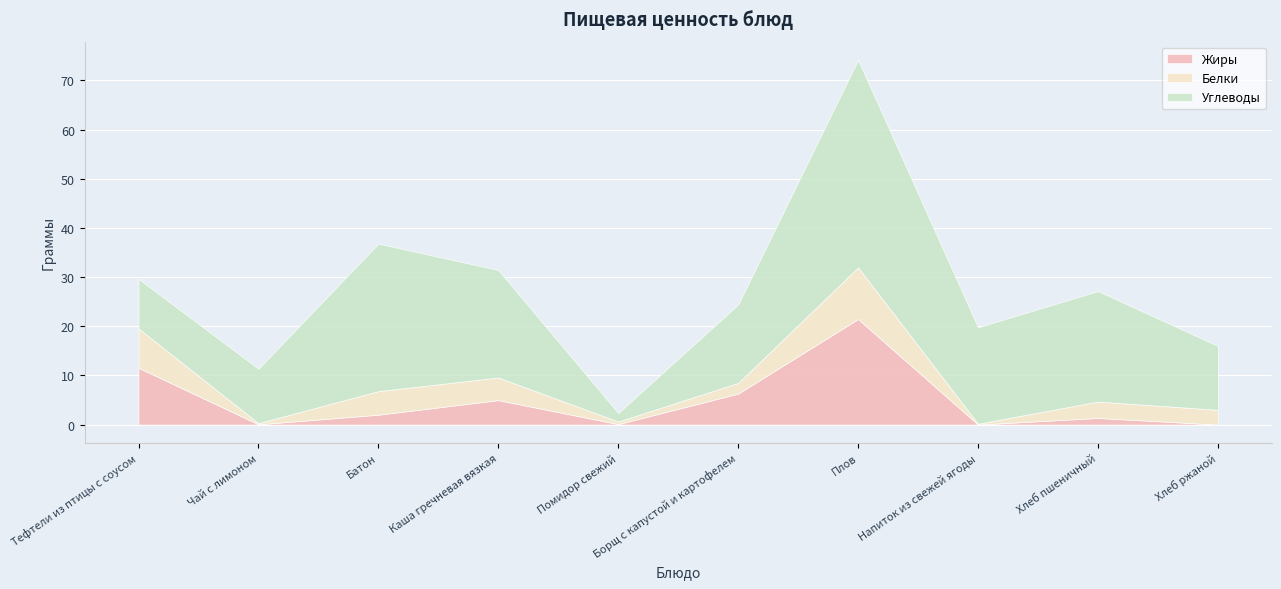

Reading left to right, what are all the values shown in this chart?

Жиры: 11.6	0.1	2.0	5.0	0.1	6.3	21.5	0.0	1.3	0.0
Белки: 8.0	0.2	4.8	4.6	0.5	2.2	10.5	0.2	3.3	3.0
Углеводы: 10.1	11.1	30.0	21.9	1.7	15.9	42.2	19.6	22.5	13.0